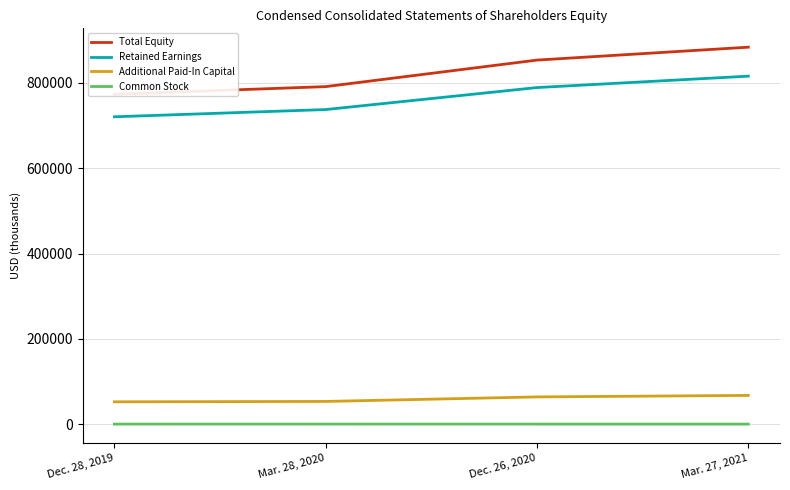

How many distinct data groups are displayed?

4